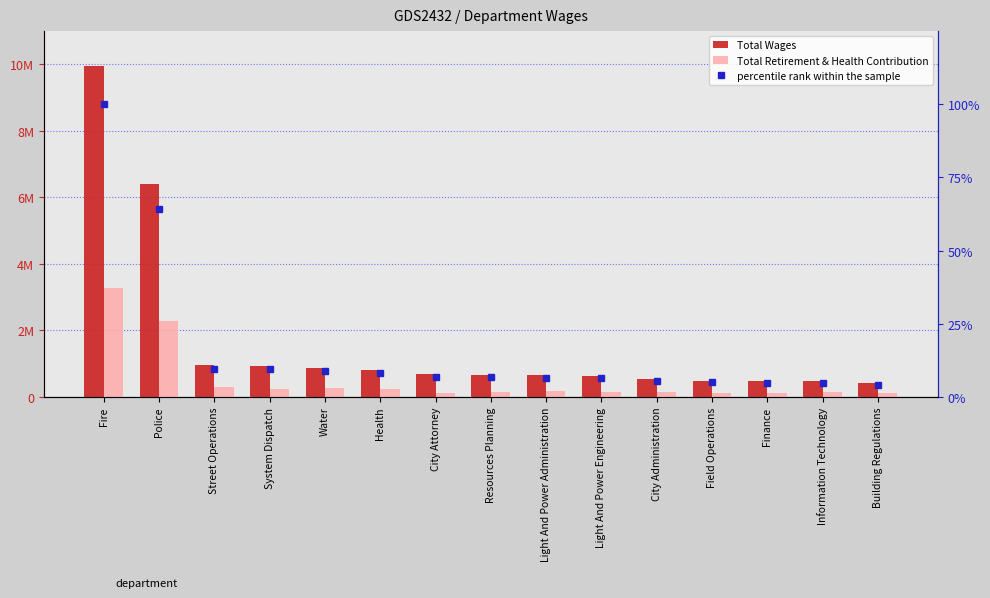

Is it true that percentile rank within the sample equals 12.9 at Health?

False